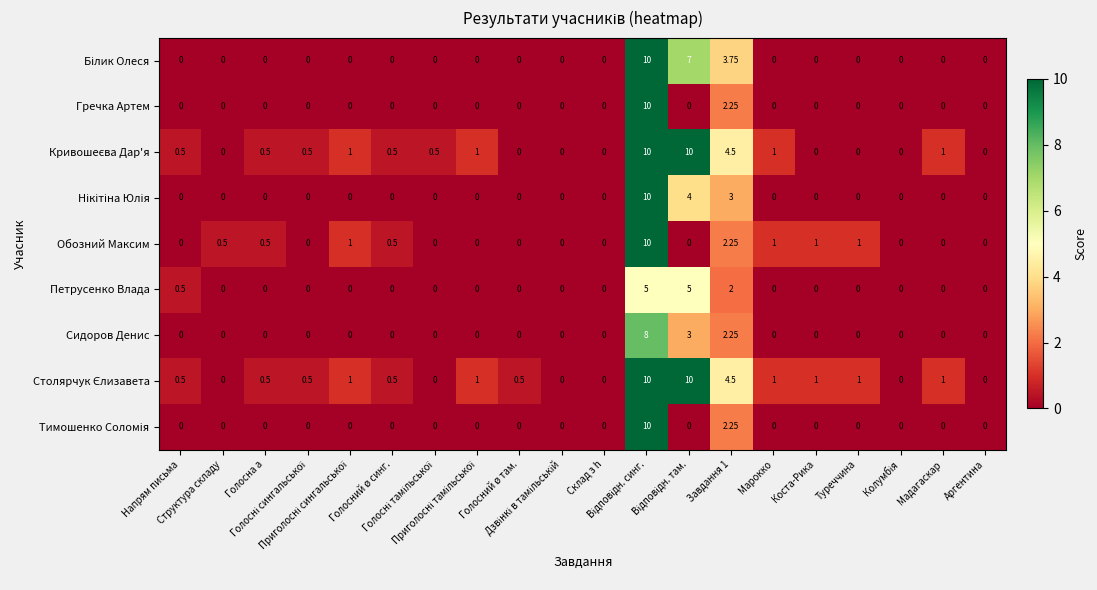

Which series changed the most between Дзвінкі в тамільській and Завдання 1?

Кривошеєва Дар'я